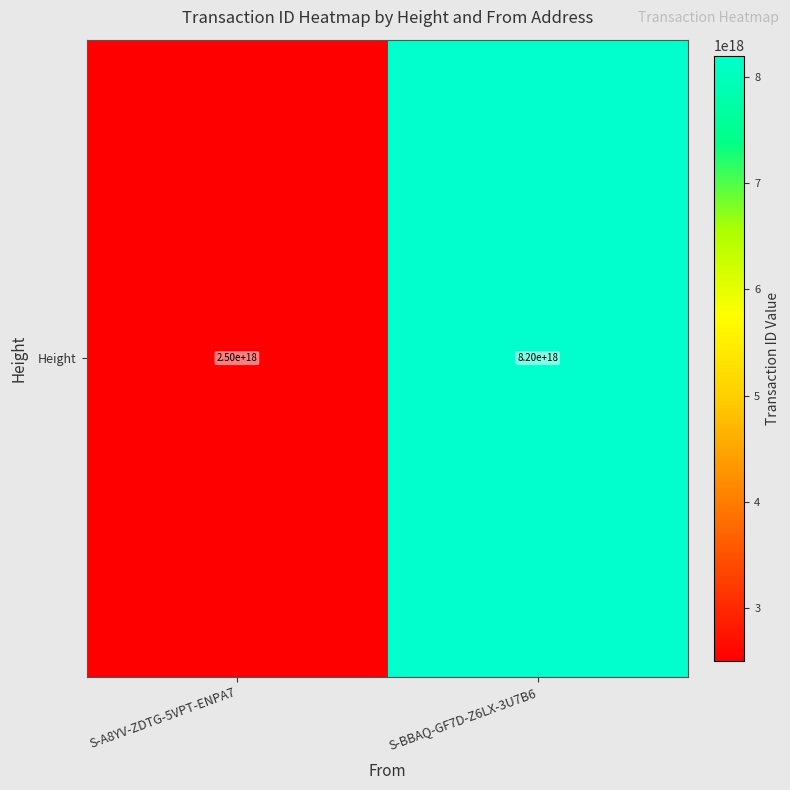

What is the average value?

5353298710550372352